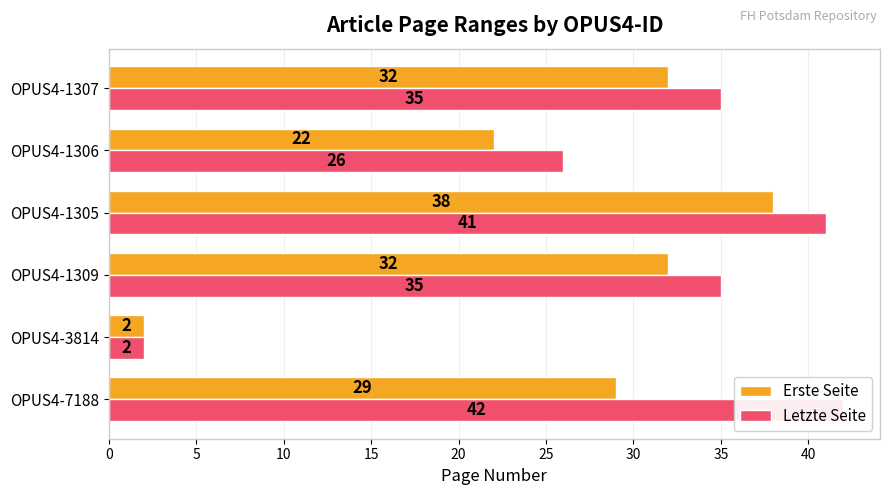

What is the total value across all series at OPUS4-3814?

4